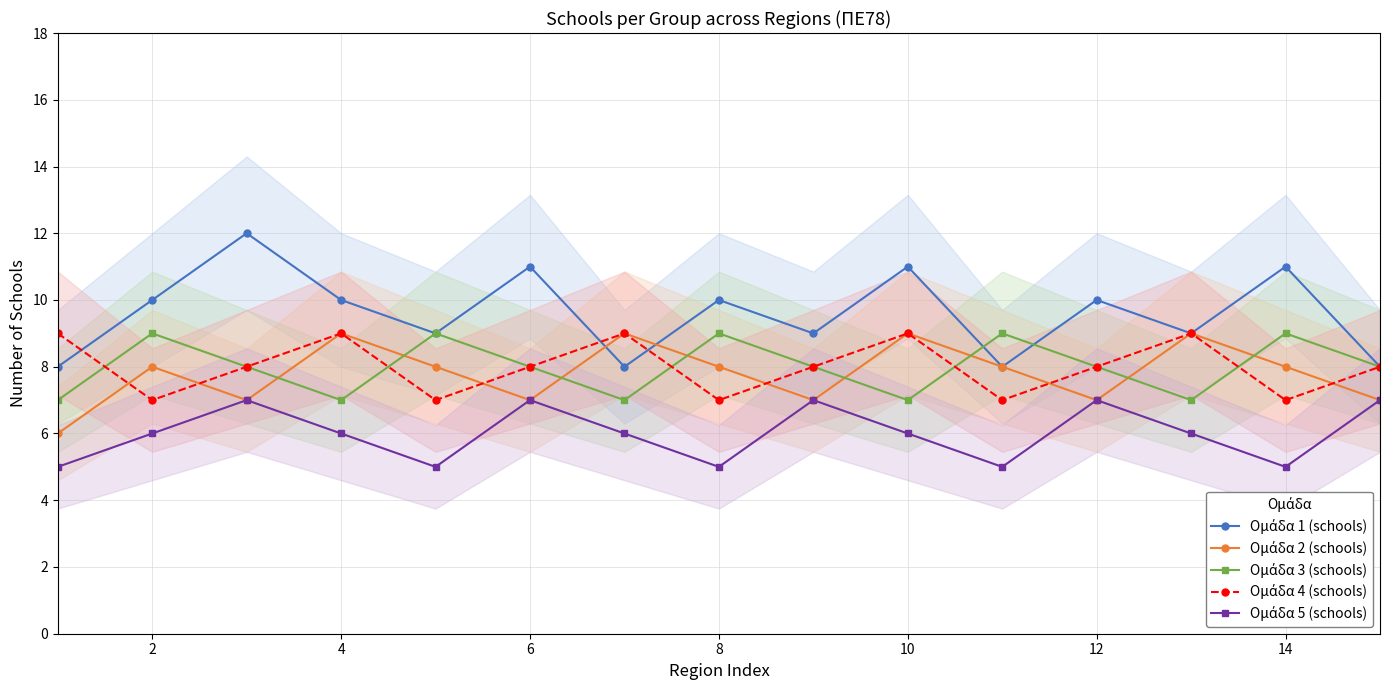

How many series are shown in this chart?

5